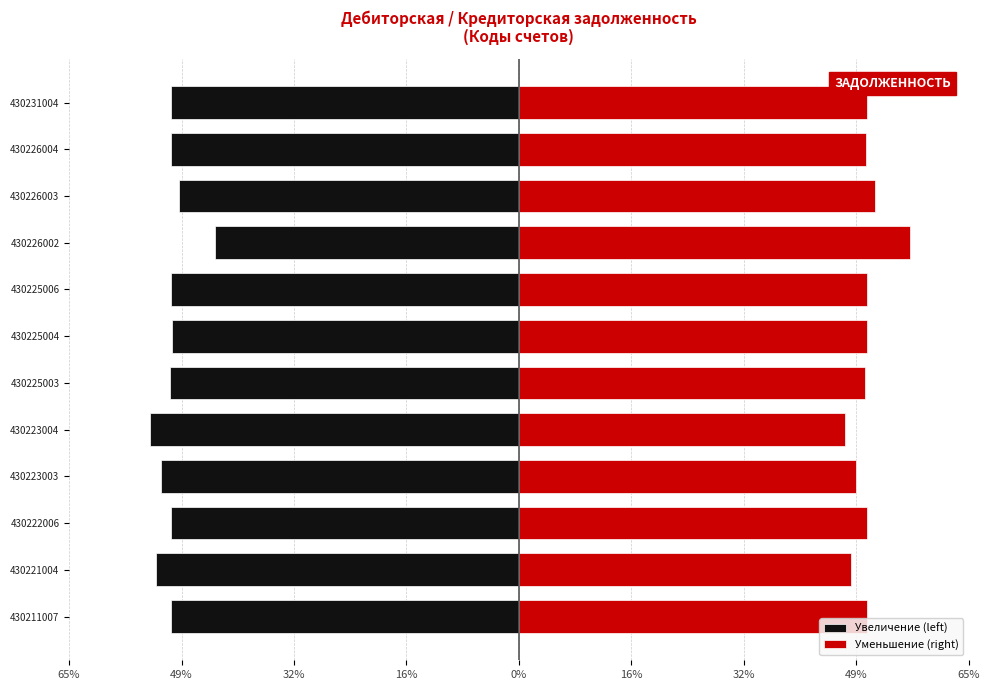

Reading left to right, list all the values displayed in this chart.

Увеличение (left): -50.0	-52.2	-50.0	-51.5	-53.1	-50.2	-49.9	-50.0	-43.8	-48.8	-50.1	-50.0
Уменьшение (right): 50.0	47.8	50.0	48.5	46.9	49.8	50.1	50.0	56.2	51.2	49.9	50.0